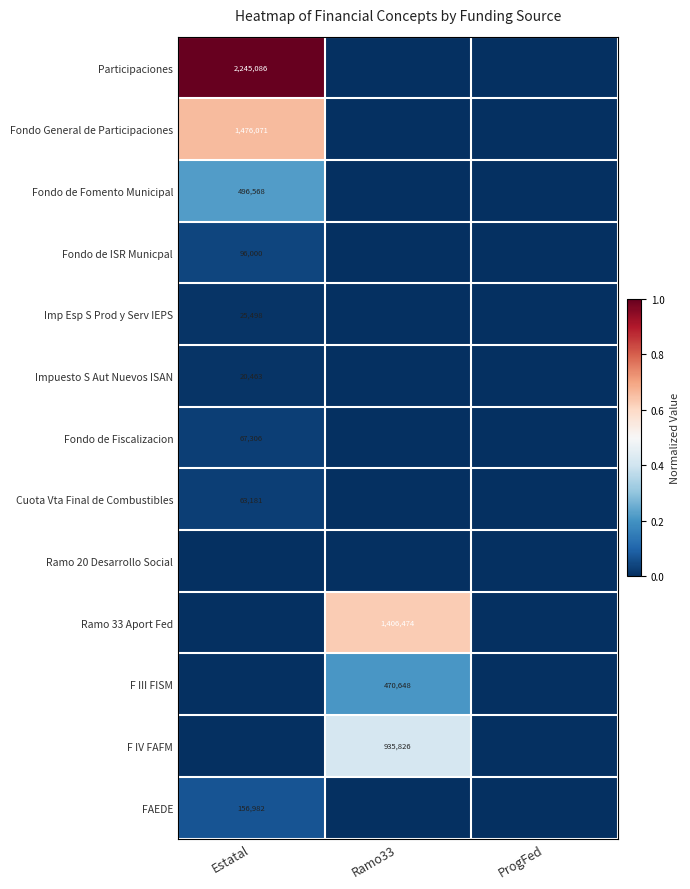

The value of FAEDE at Estatal is 156982. True or false?

True